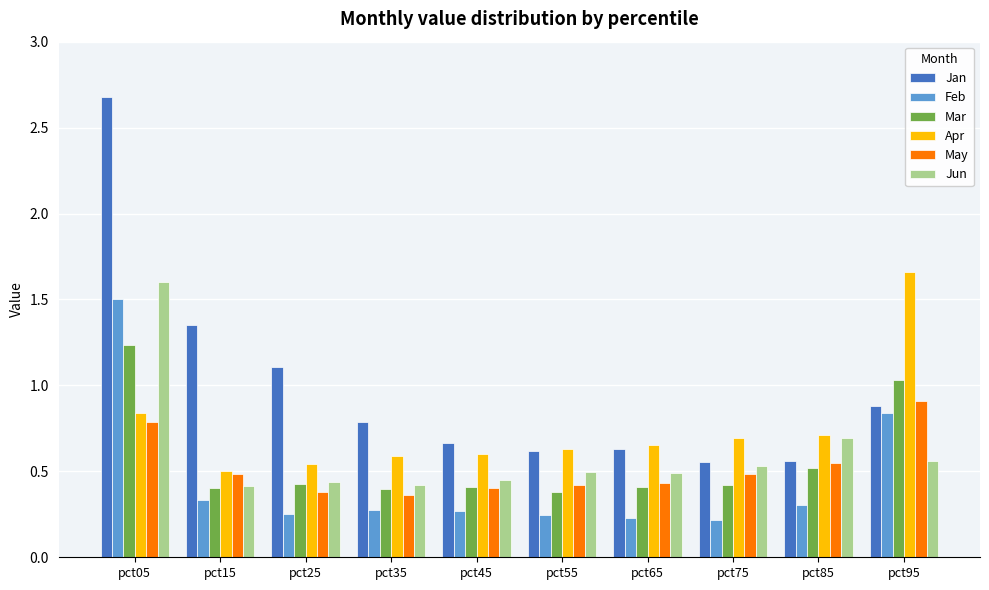

Rank the series by their maximum value, from lowest to highest.

May, Mar, Feb, Jun, Apr, Jan